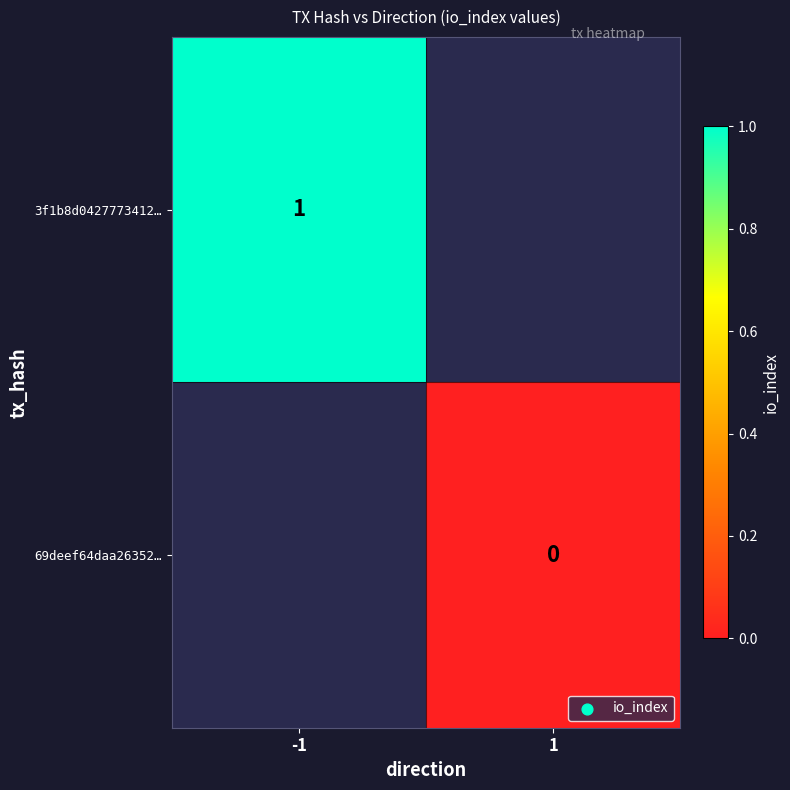

At how many categories does at least one series exceed 0?

1